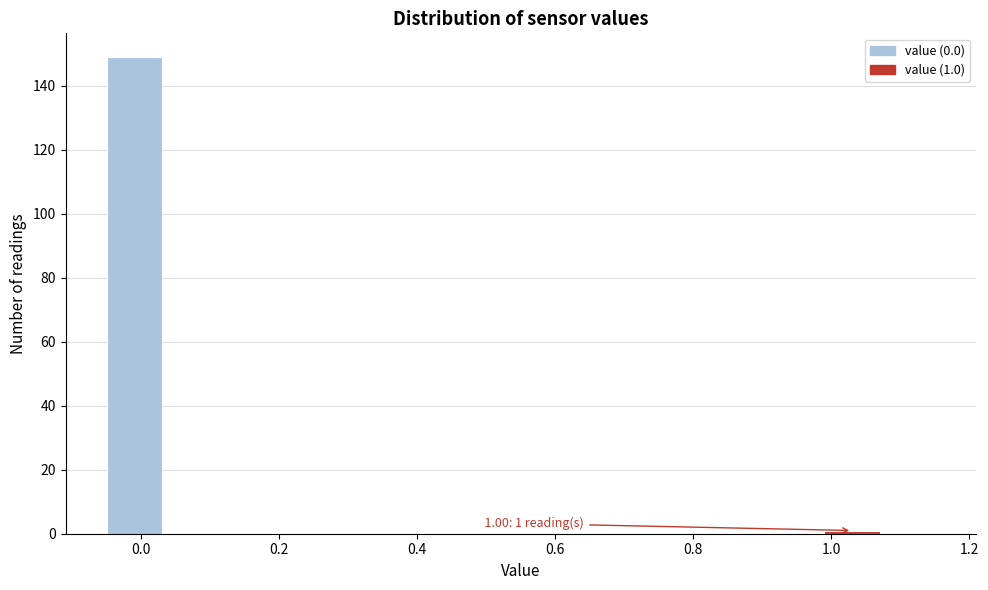

Which range on the x-axis has the tallest bar?

-0.05 to 0.03